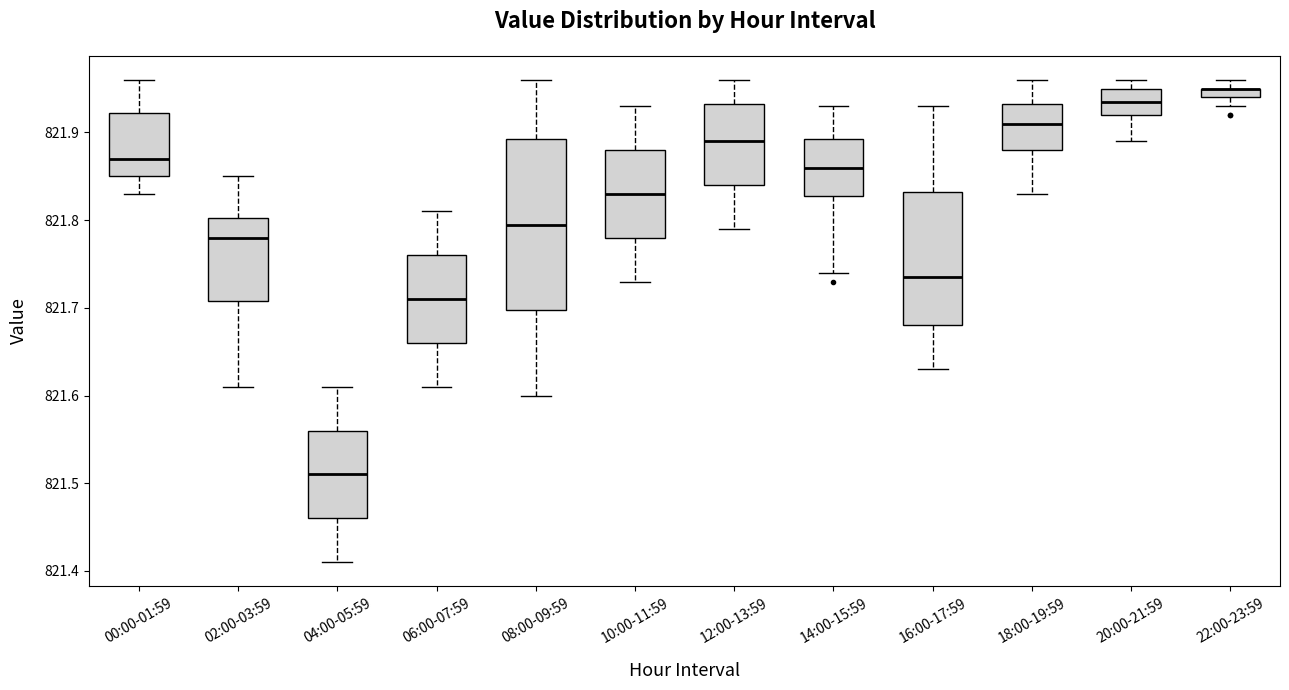

Which box is the tallest, from its lower edge to its upper edge?

08:00-09:59